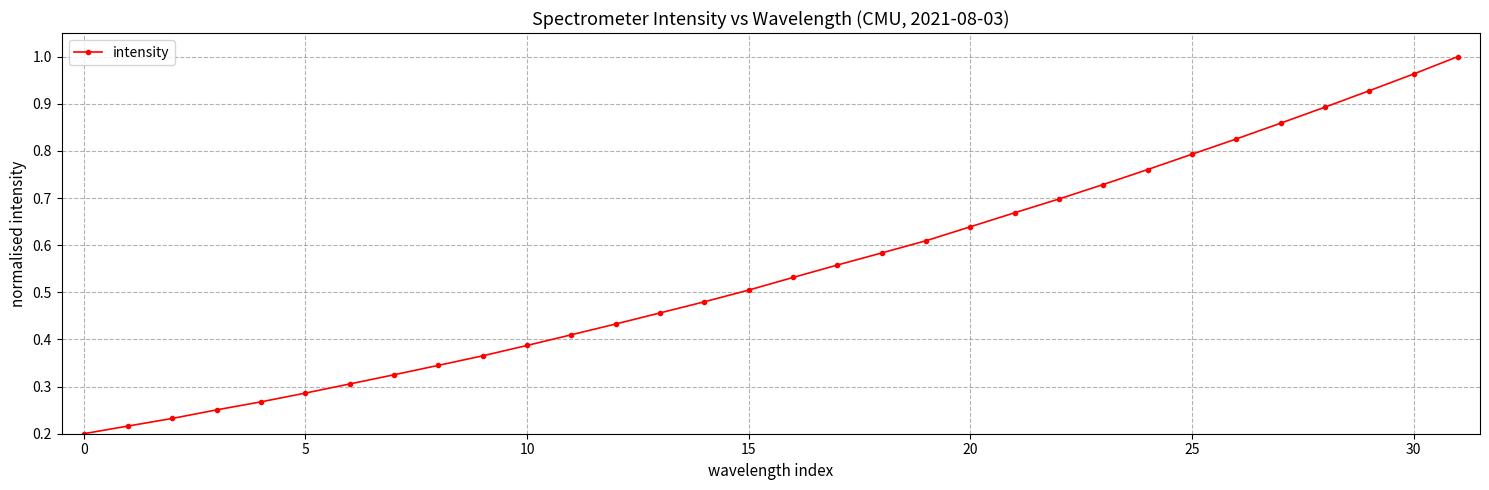

What is the sum of all values?

17.5